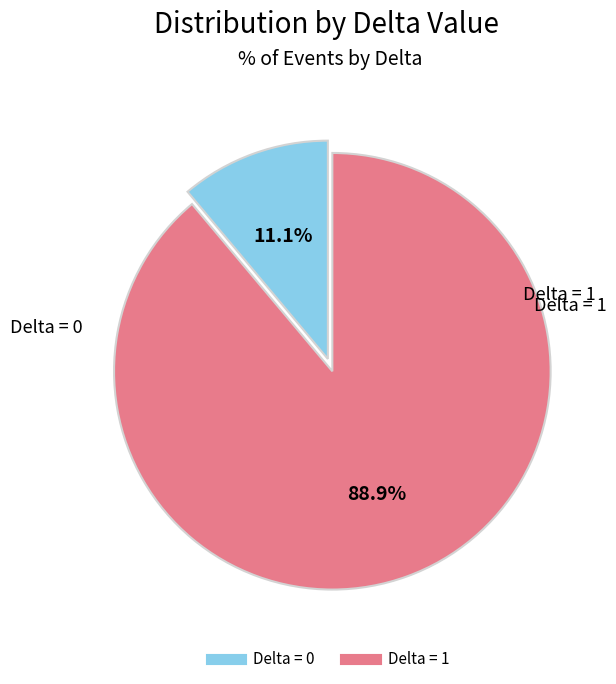

Does any single category account for the majority?

Yes